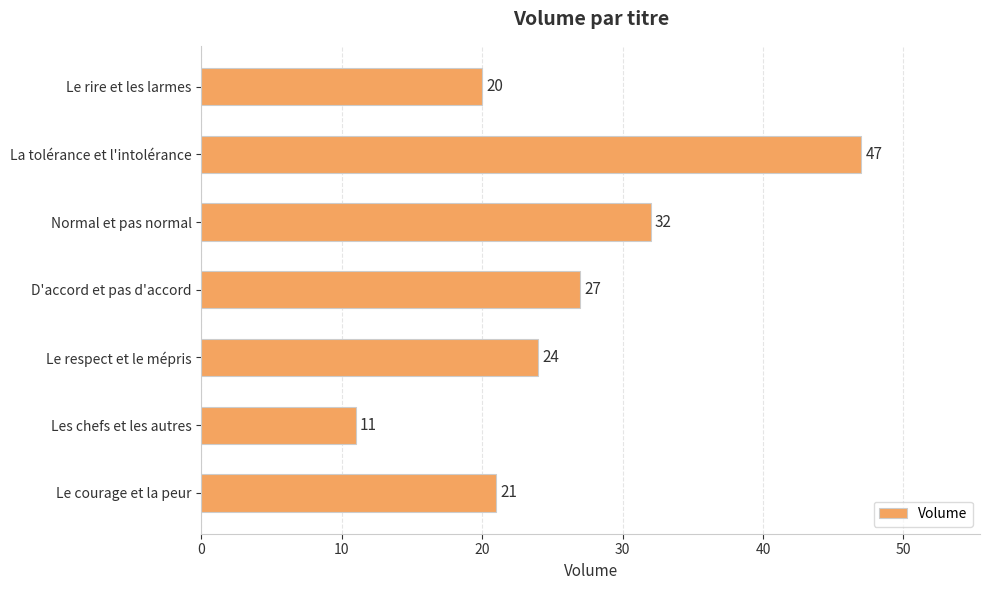

How many bars are there in total?

7